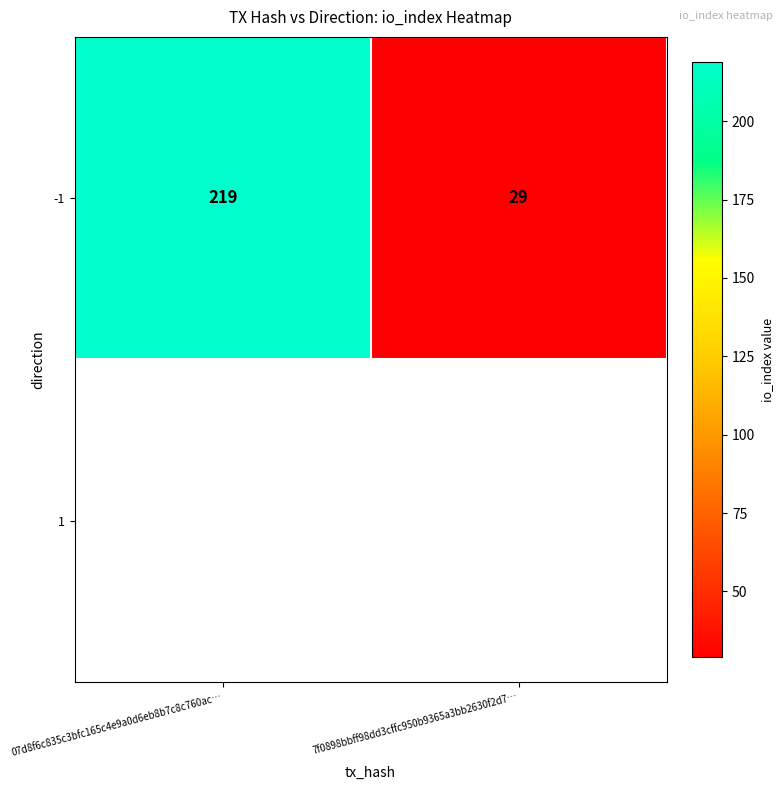

What is the minimum value shown in the chart?

29